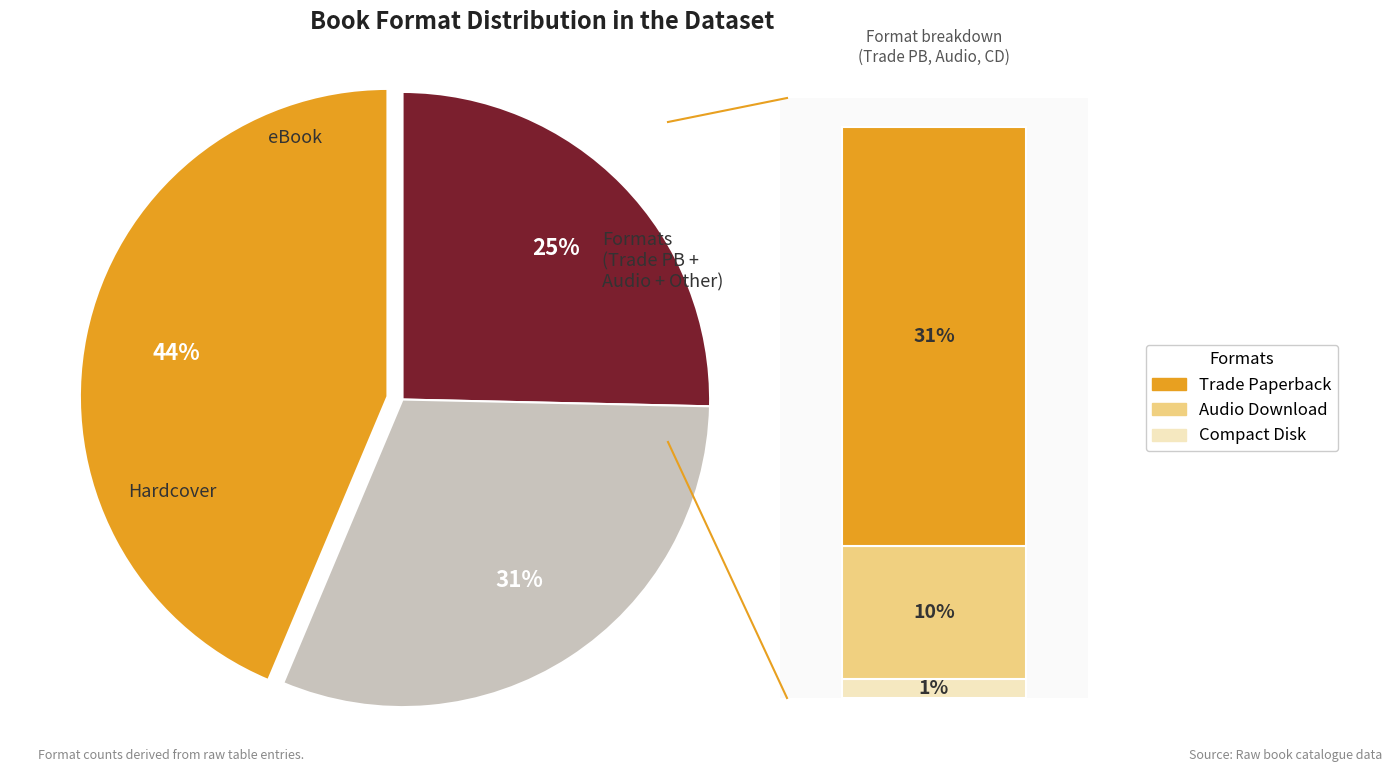

Does any single category account for the majority?

No